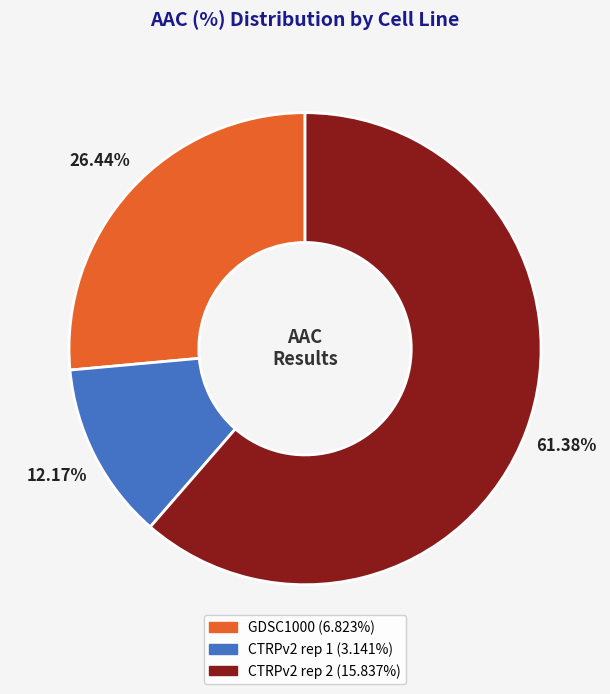

Between CTRPv2 rep 2 and CTRPv2 rep 1, which is larger?

CTRPv2 rep 2